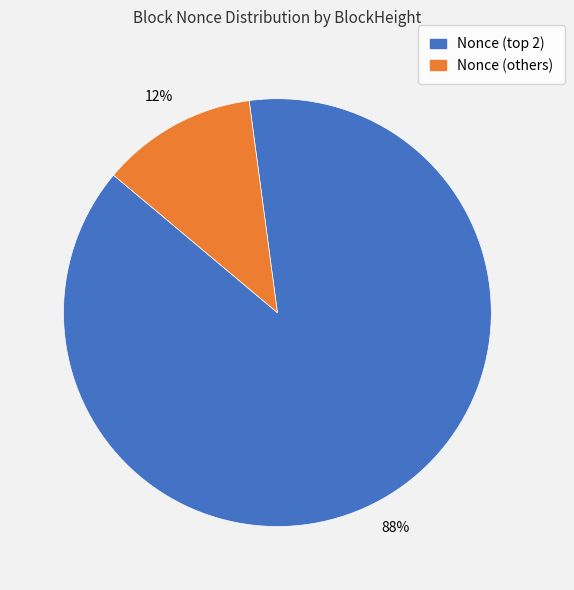

Is there a majority slice in this chart?

Yes